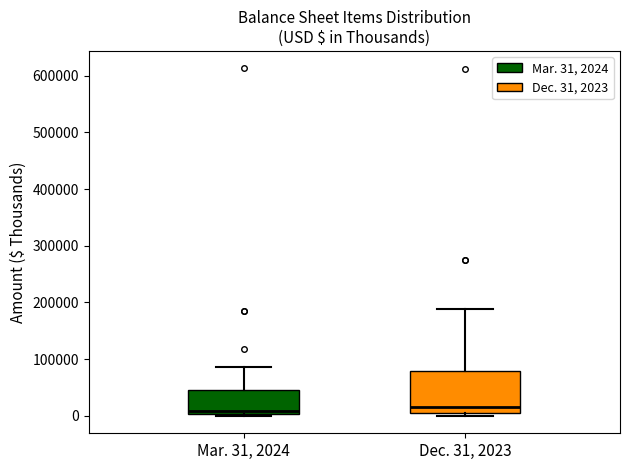

Reading left to right, transcribe this box plot: for each box, give where its median line is, the range the box spans, and where its two whiskers end, as read against the y-axis. The values are not printed on the chart, so give them approximately, as read against the axis.

Mar. 31, 2024: median 10000, box 0 to 50000, whiskers 0 (just below the box's lower edge) to 90000
Dec. 31, 2023: median 10000, box 0 to 80000, whiskers 0 (just below the box's lower edge) to 190000